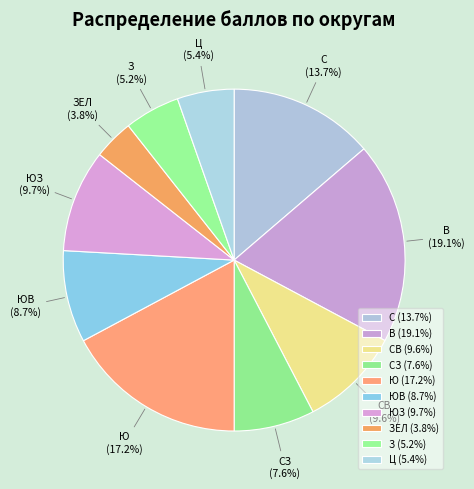

Does ЮЗ account for over 50% of the chart?

No